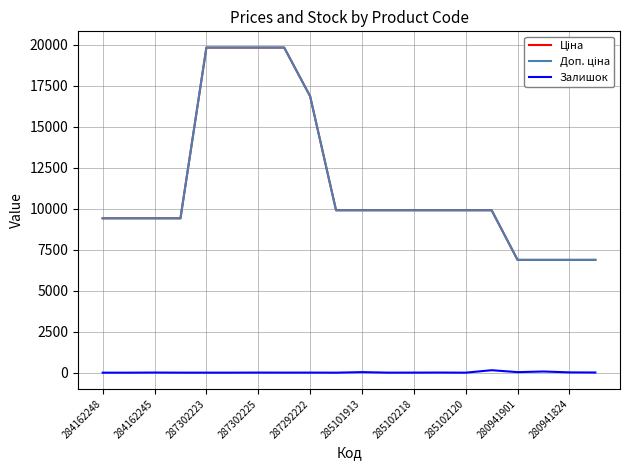

Reading left to right, extract all data points from this chart.

Ціна: 9416.9	9416.9	9416.9	9416.9	19831.1	19831.1	19831.1	19831.1	16863.2	9908.5	9908.5	9908.5	9908.5	9908.5	9908.5	9908.5	6879.5	6879.5	6879.5	6879.5
Доп. ціна: 9416.9	9416.9	9416.9	9416.9	19831.1	19831.1	19831.1	19831.1	16863.2	9908.5	9908.5	9908.5	9908.5	9908.5	9908.5	9908.5	6879.5	6879.5	6879.5	6879.5
Залишок: 0.0	0.0	7.0	1.0	1.0	1.0	5.0	3.0	4.0	0.0	33.0	1.0	3.0	7.0	0.0	149.0	32.0	71.0	17.0	10.0